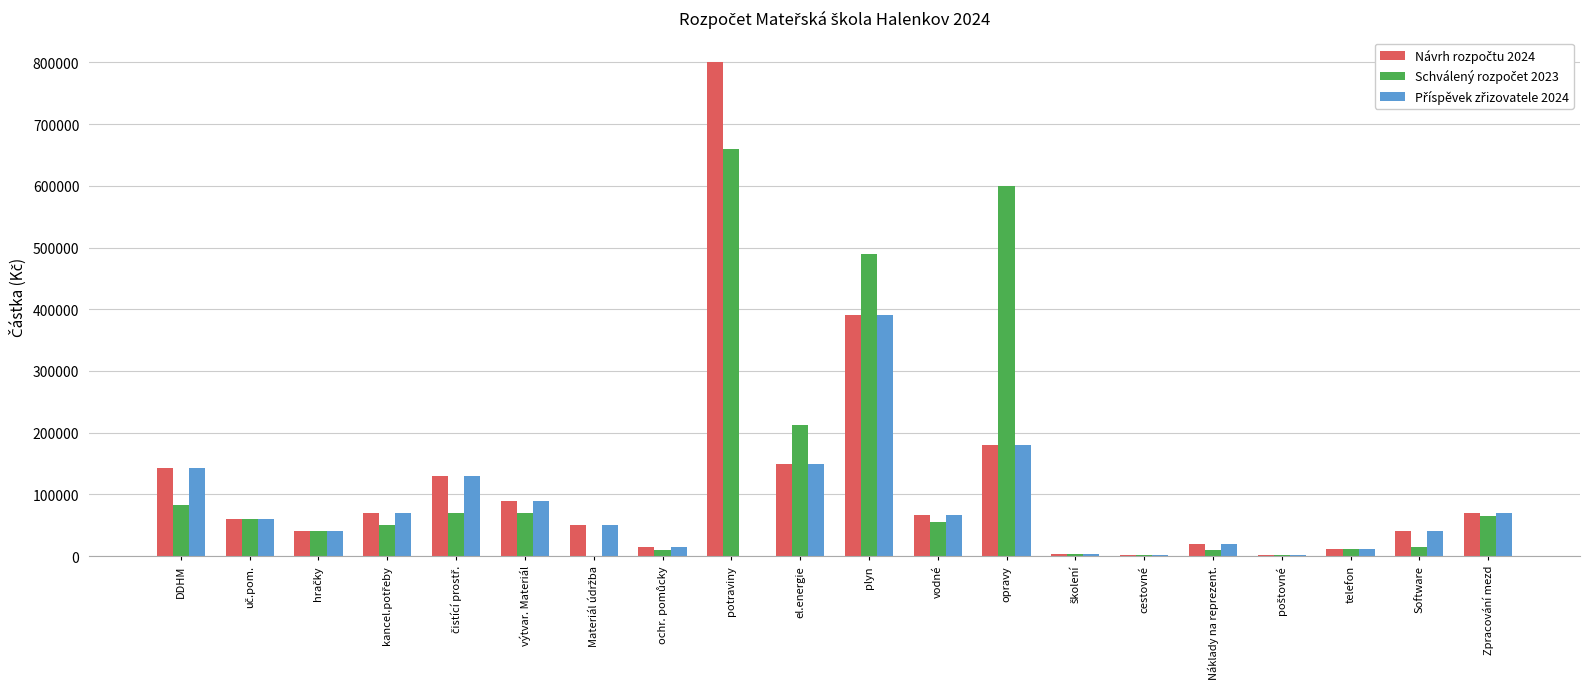

What is the total value across all series at el.energie?

513000